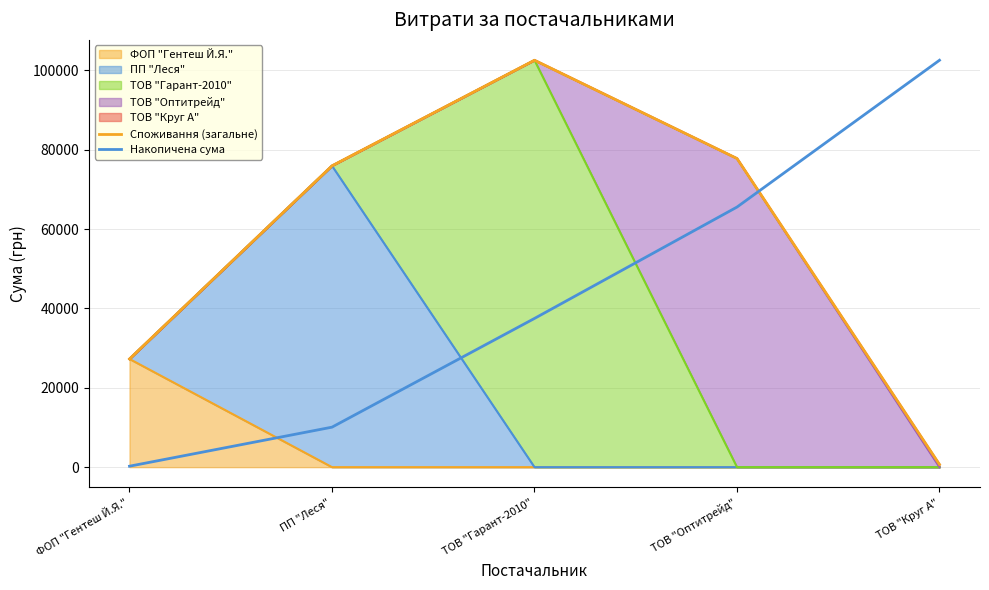

At how many categories does at least one series exceed 96628?

2